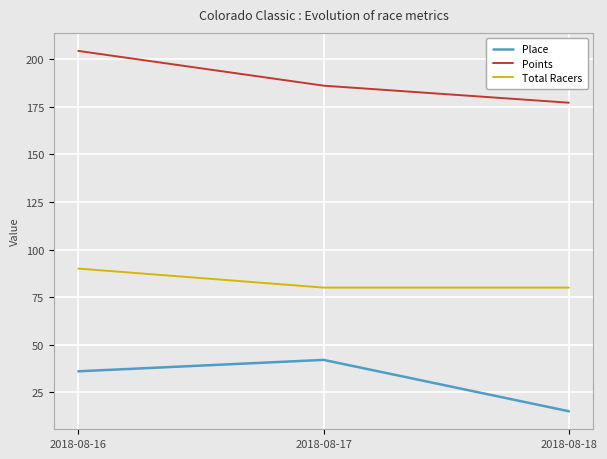

What are all the series names shown in the legend?

Place, Points, Total Racers